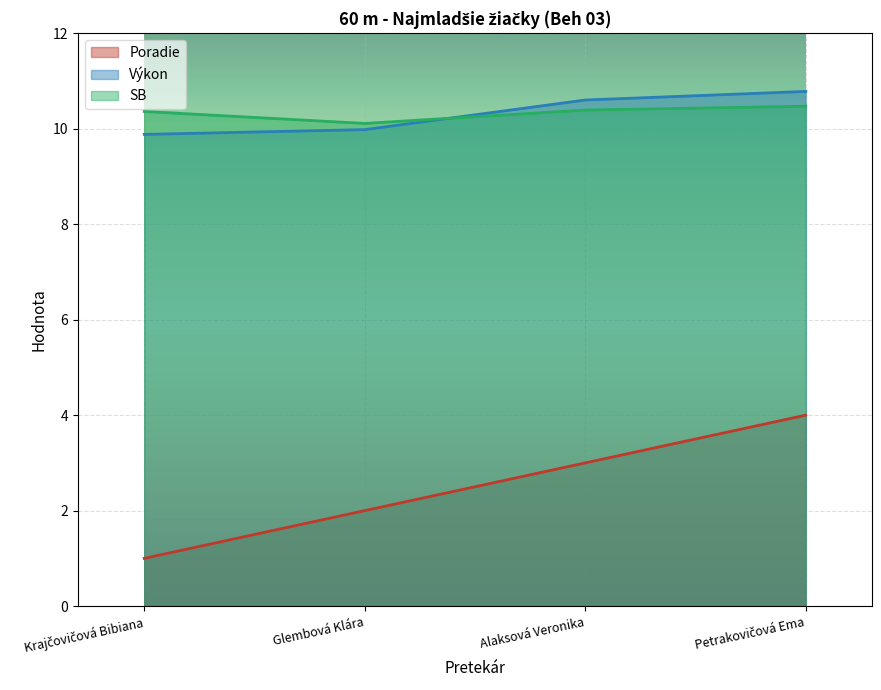

What is the label of the 4th point from the right?

Krajčovičová Bibiana